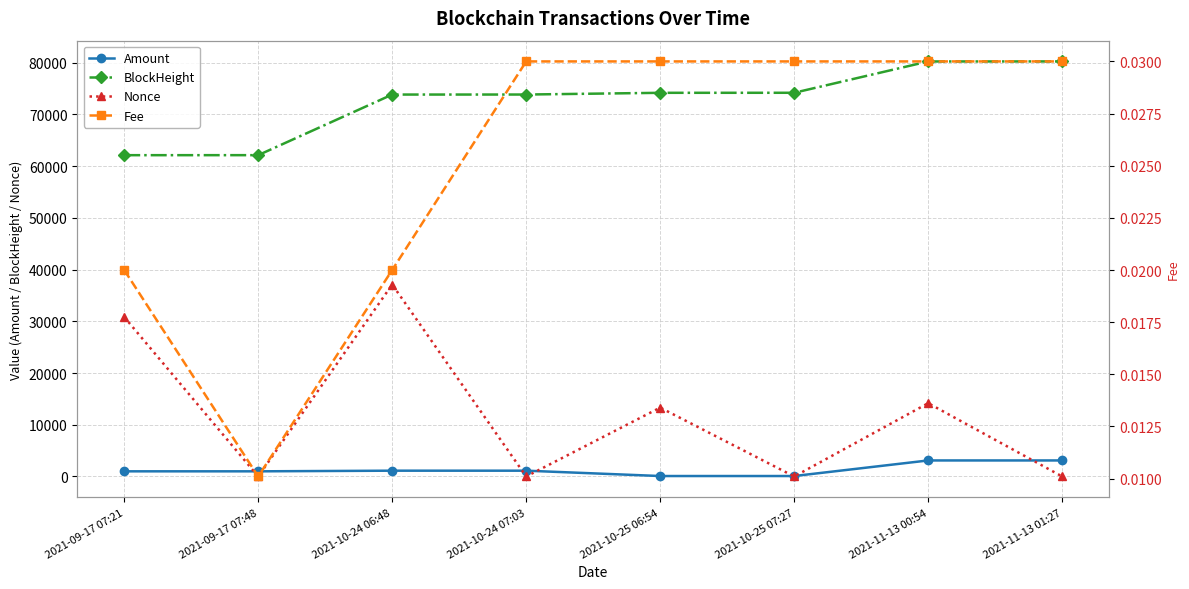

What are all the series names shown in the legend?

Amount, BlockHeight, Nonce, Fee